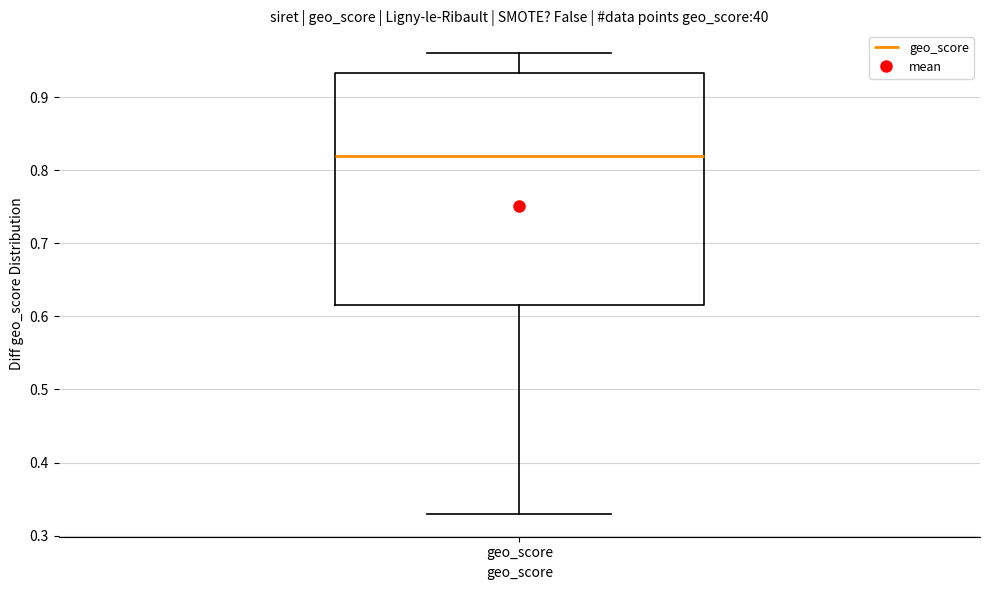

Transcribe this box plot: give where the median line is, the range the box spans, and where the two whiskers end, as read against the y-axis. The values are not printed on the chart, so give them approximately, as read against the axis.

median 0.82, box 0.62 to 0.93, whiskers 0.33 to 0.96